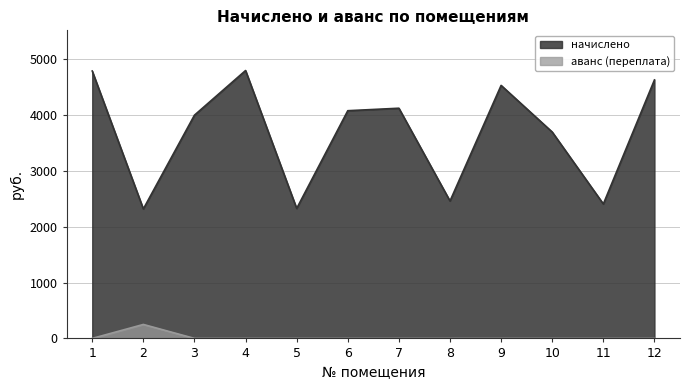

What are all the series names shown in the legend?

начислено, аванс (переплата)